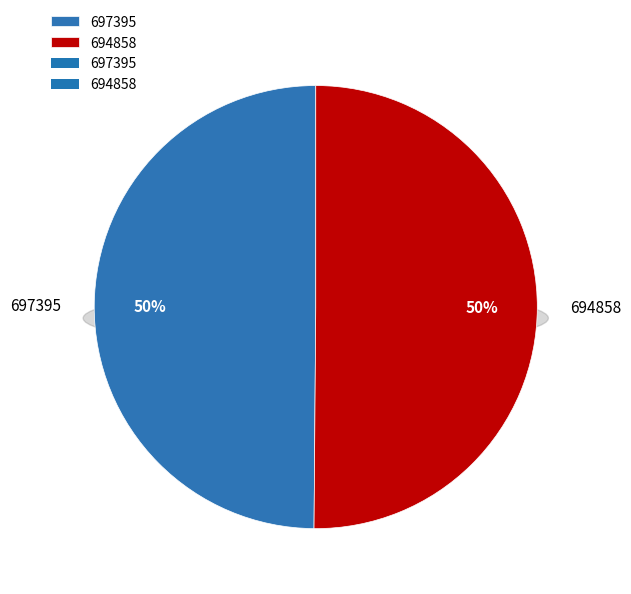

How many segments does this pie chart have?

2